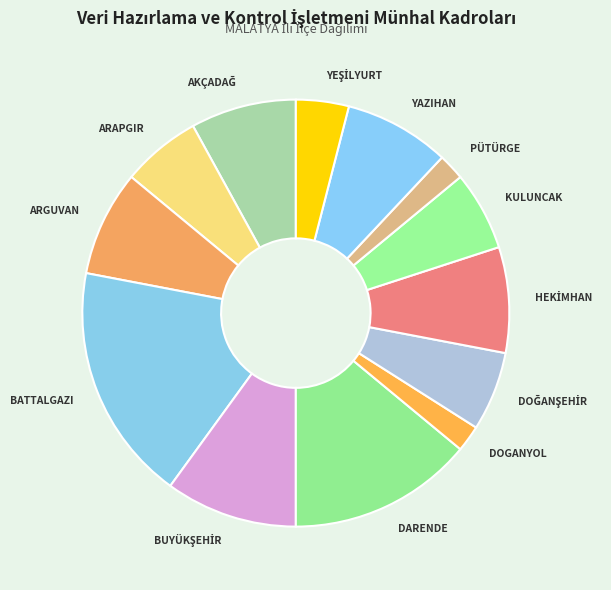

Does DARENDE represent more than half of the total?

No